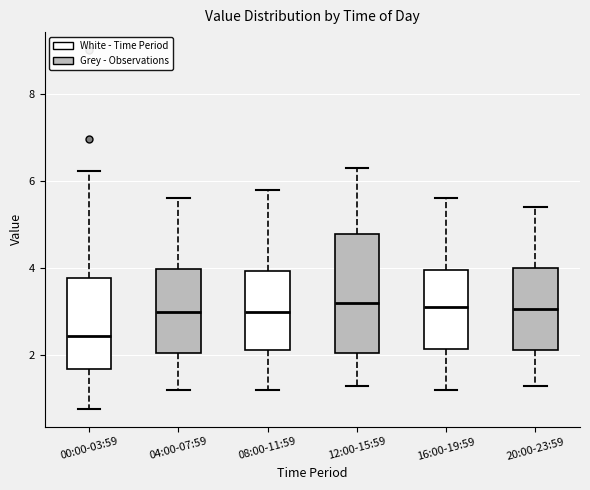

Which box's median line is the lowest?

00:00-03:59